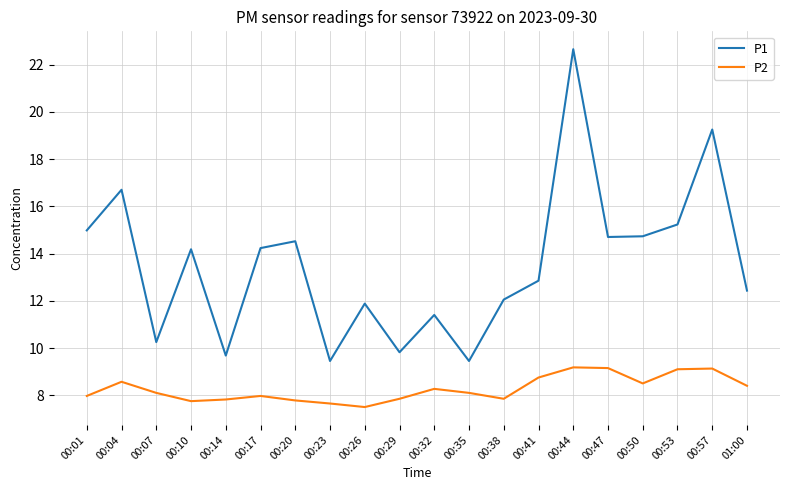

Which series has the largest range (max minus min)?

P1